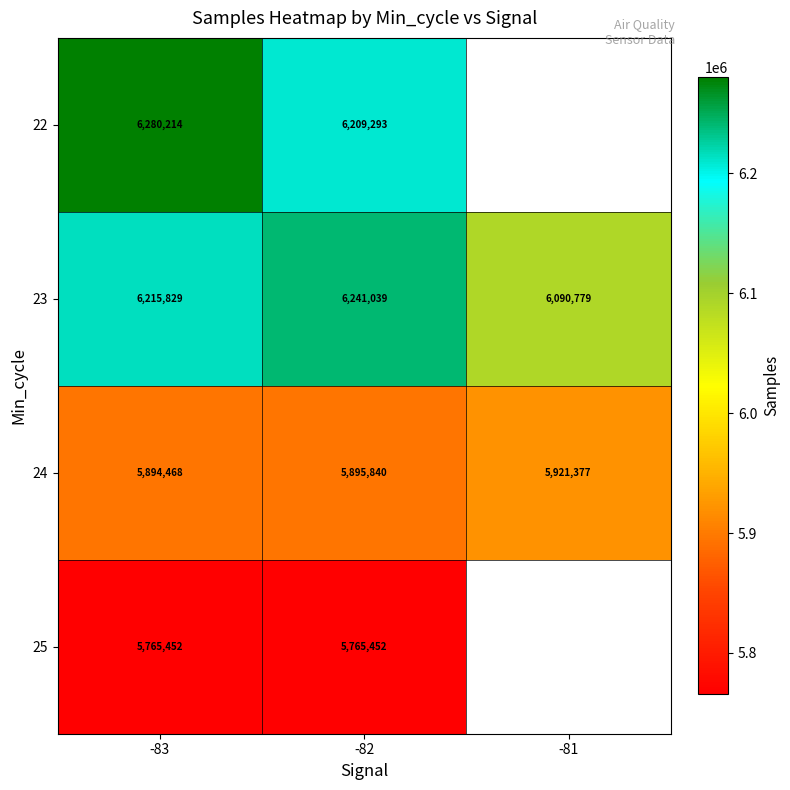

Rank the categories by 24 value from lowest to highest.

-83, -82, -81